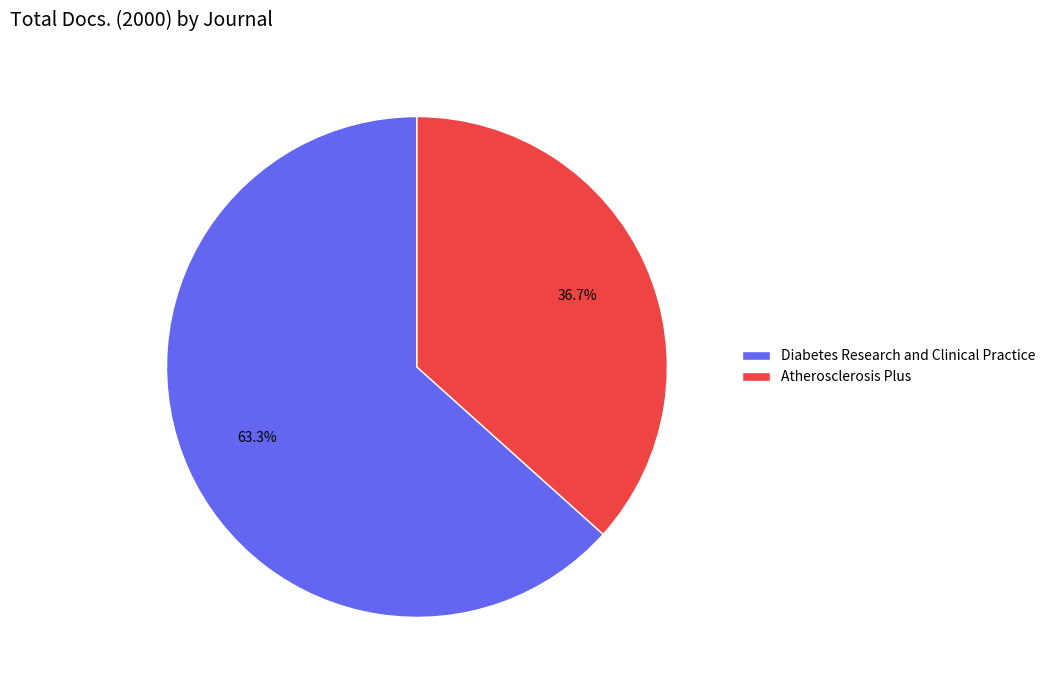

To the nearest percent, what percentage of the pie is Diabetes Research and Clinical Practice?

63%